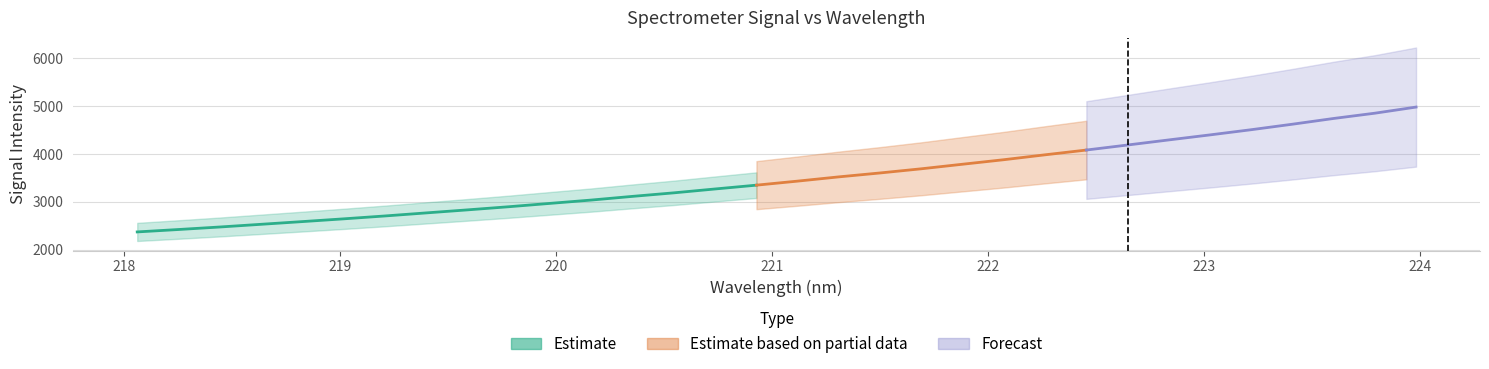

Is it true that x equals 219.0 at 5?

True